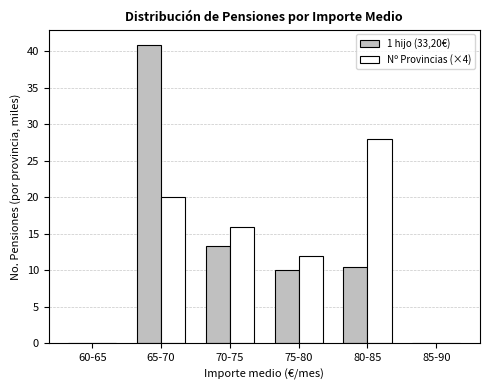

Reading left to right, transcribe all the data shown in this chart.

1 hijo (33,20€): 60-65=0.0	65-70=41.0	70-75=13.3	75-80=10.1	80-85=10.5	85-90=0.0
Nº Provincias (×4): 60-65=0.0	65-70=20.0	70-75=16.0	75-80=12.0	80-85=28.0	85-90=0.0